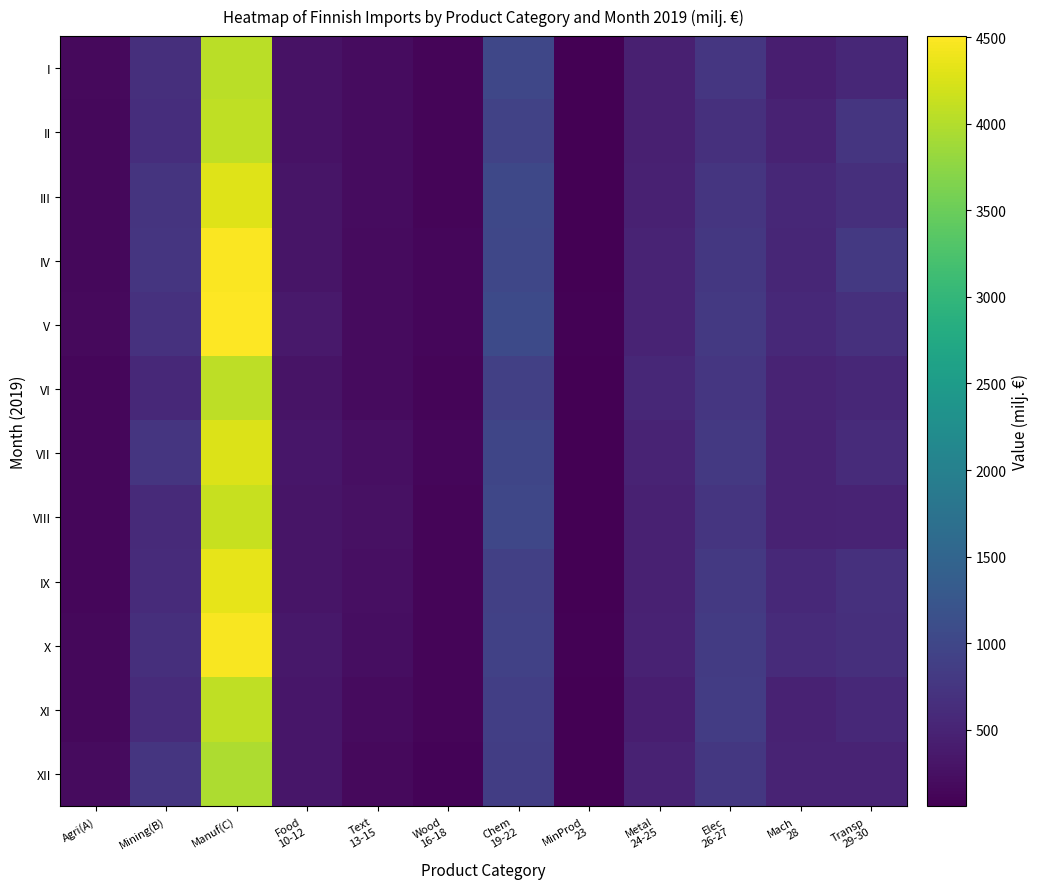

Reading left to right, extract all data points from this chart.

I: Agri(A)=171.4	Mining(B)=665.5	Manuf(C)=4043.8	Food
10-12=281.1	Text
13-15=206.8	Wood
16-18=117.8	Chem
19-22=1003.1	MinProd
23=62.2	Metal
24-25=448.6	Elec
26-27=767.0	Mach
28=439.5	Transp
29-30=556.8
II: Agri(A)=152.8	Mining(B)=644.3	Manuf(C)=4087.2	Food
10-12=273.5	Text
13-15=200.6	Wood
16-18=116.9	Chem
19-22=935.1	MinProd
23=63.5	Metal
24-25=444.1	Elec
26-27=679.6	Mach
28=479.6	Transp
29-30=747.5
III: Agri(A)=160.7	Mining(B)=729.1	Manuf(C)=4297.3	Food
10-12=303.1	Text
13-15=204.9	Wood
16-18=125.3	Chem
19-22=1028.3	MinProd
23=69.1	Metal
24-25=462.0	Elec
26-27=736.5	Mach
28=552.8	Transp
29-30=659.4
IV: Agri(A)=160.8	Mining(B)=739.8	Manuf(C)=4479.3	Food
10-12=316.8	Text
13-15=182.4	Wood
16-18=134.5	Chem
19-22=1009.6	MinProd
23=75.3	Metal
24-25=496.3	Elec
26-27=774.3	Mach
28=539.5	Transp
29-30=799.0
V: Agri(A)=178.4	Mining(B)=690.8	Manuf(C)=4506.4	Food
10-12=355.1	Text
13-15=183.0	Wood
16-18=132.0	Chem
19-22=1052.4	MinProd
23=82.9	Metal
24-25=498.9	Elec
26-27=802.7	Mach
28=569.5	Transp
29-30=673.0
VI: Agri(A)=141.7	Mining(B)=578.2	Manuf(C)=4068.4	Food
10-12=288.3	Text
13-15=185.6	Wood
16-18=120.4	Chem
19-22=896.8	MinProd
23=69.0	Metal
24-25=547.7	Elec
26-27=754.3	Mach
28=509.2	Transp
29-30=556.1
VII: Agri(A)=133.7	Mining(B)=741.9	Manuf(C)=4278.6	Food
10-12=319.5	Text
13-15=235.0	Wood
16-18=130.8	Chem
19-22=985.2	MinProd
23=72.2	Metal
24-25=497.5	Elec
26-27=799.6	Mach
28=485.9	Transp
29-30=604.9
VIII: Agri(A)=131.8	Mining(B)=595.2	Manuf(C)=4133.0	Food
10-12=313.9	Text
13-15=264.9	Wood
16-18=116.7	Chem
19-22=1001.4	MinProd
23=71.8	Metal
24-25=469.6	Elec
26-27=742.2	Mach
28=489.2	Transp
29-30=502.6
IX: Agri(A)=129.2	Mining(B)=598.3	Manuf(C)=4342.1	Food
10-12=305.3	Text
13-15=247.3	Wood
16-18=124.1	Chem
19-22=900.2	MinProd
23=73.1	Metal
24-25=472.4	Elec
26-27=800.5	Mach
28=573.5	Transp
29-30=672.1
X: Agri(A)=149.9	Mining(B)=665.0	Manuf(C)=4461.8	Food
10-12=353.9	Text
13-15=226.5	Wood
16-18=124.6	Chem
19-22=918.0	MinProd
23=78.2	Metal
24-25=486.7	Elec
26-27=830.7	Mach
28=610.6	Transp
29-30=651.8
XI: Agri(A)=147.0	Mining(B)=598.3	Manuf(C)=4072.9	Food
10-12=327.0	Text
13-15=186.0	Wood
16-18=118.3	Chem
19-22=878.3	MinProd
23=70.2	Metal
24-25=428.7	Elec
26-27=846.8	Mach
28=486.0	Transp
29-30=569.2
XII: Agri(A)=181.3	Mining(B)=736.8	Manuf(C)=3956.9	Food
10-12=329.6	Text
13-15=173.3	Wood
16-18=102.4	Chem
19-22=868.1	MinProd
23=58.7	Metal
24-25=482.4	Elec
26-27=780.6	Mach
28=501.0	Transp
29-30=506.2